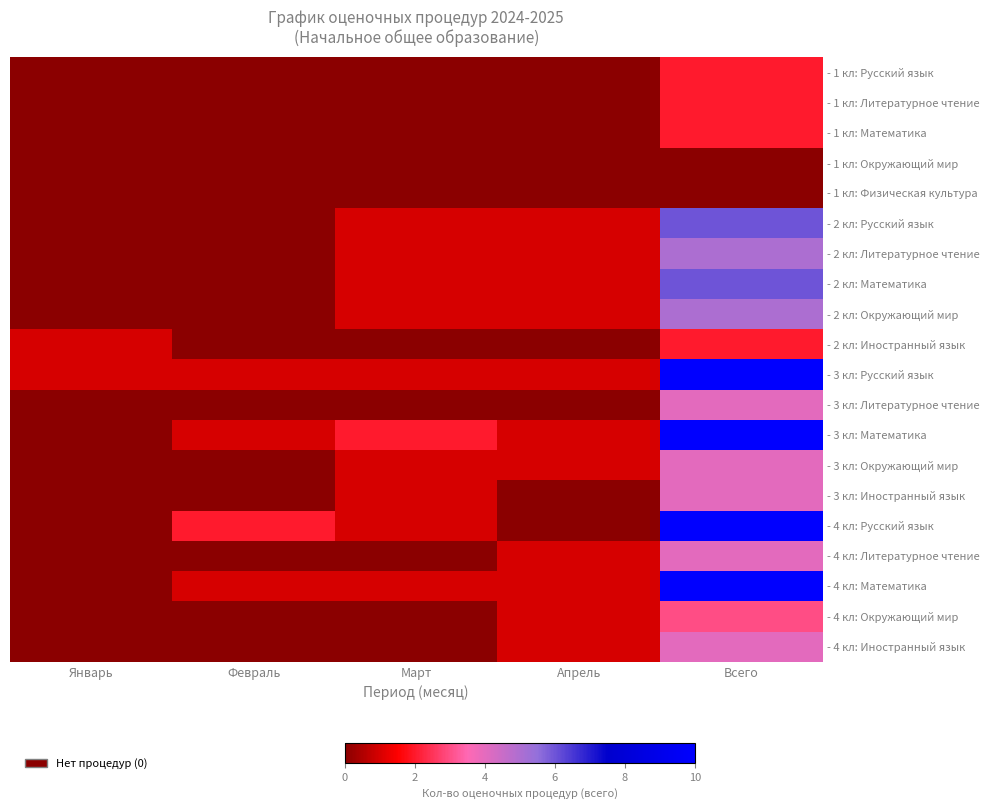

How many series are shown in this chart?

20